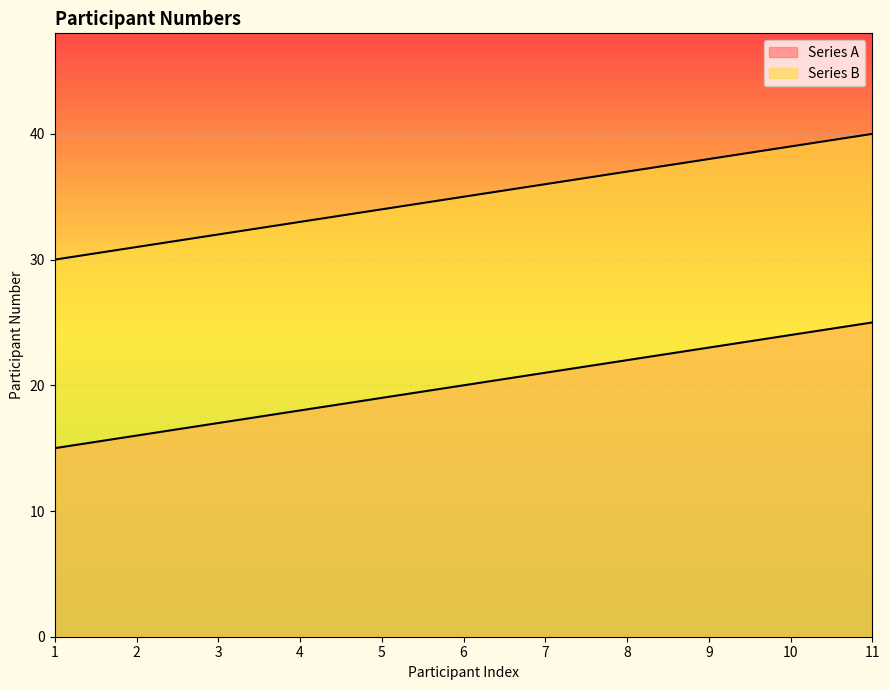

Reading right to left, extract all data points from this chart.

Series A: 11=25	10=24	9=23	8=22	7=21	6=20	5=19	4=18	3=17	2=16	1=15
Series B: 11=40	10=39	9=38	8=37	7=36	6=35	5=34	4=33	3=32	2=31	1=30